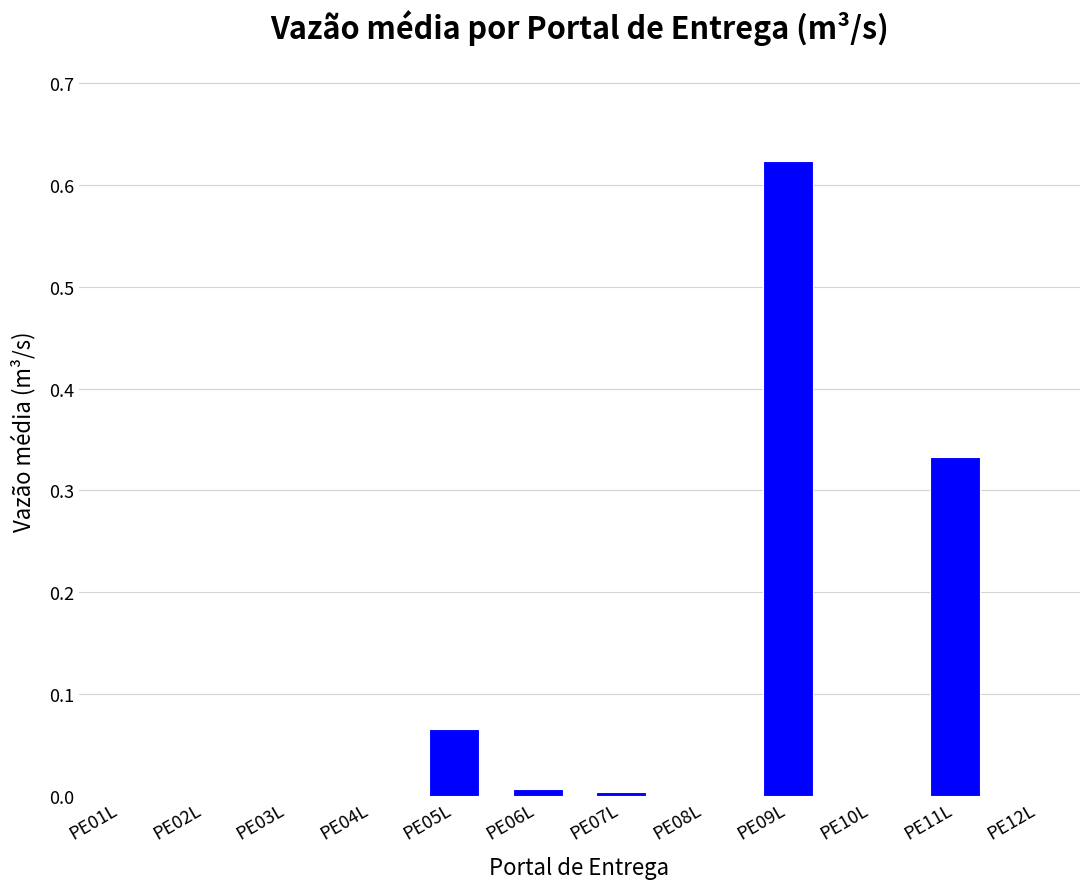

Are the bars horizontal?

No